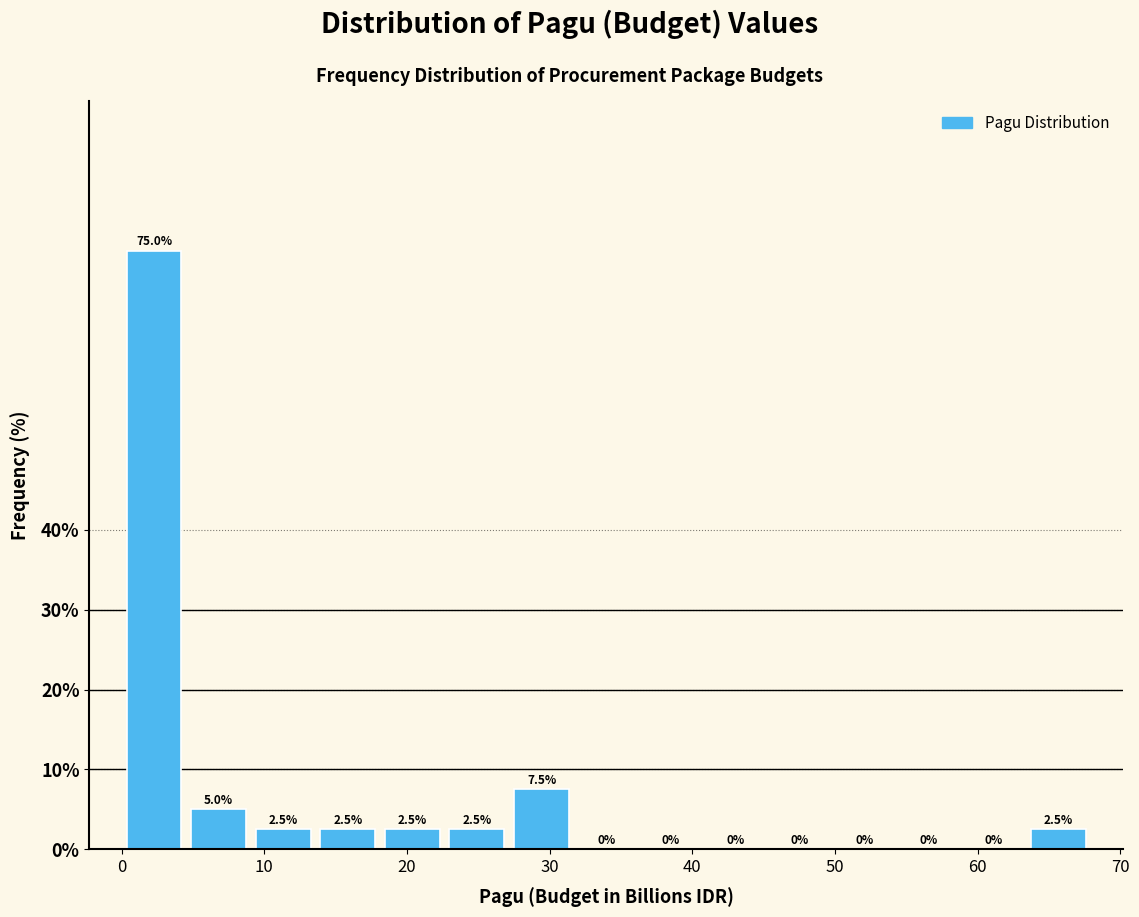

Over which range of the x-axis is the bar tallest?

0 to 5